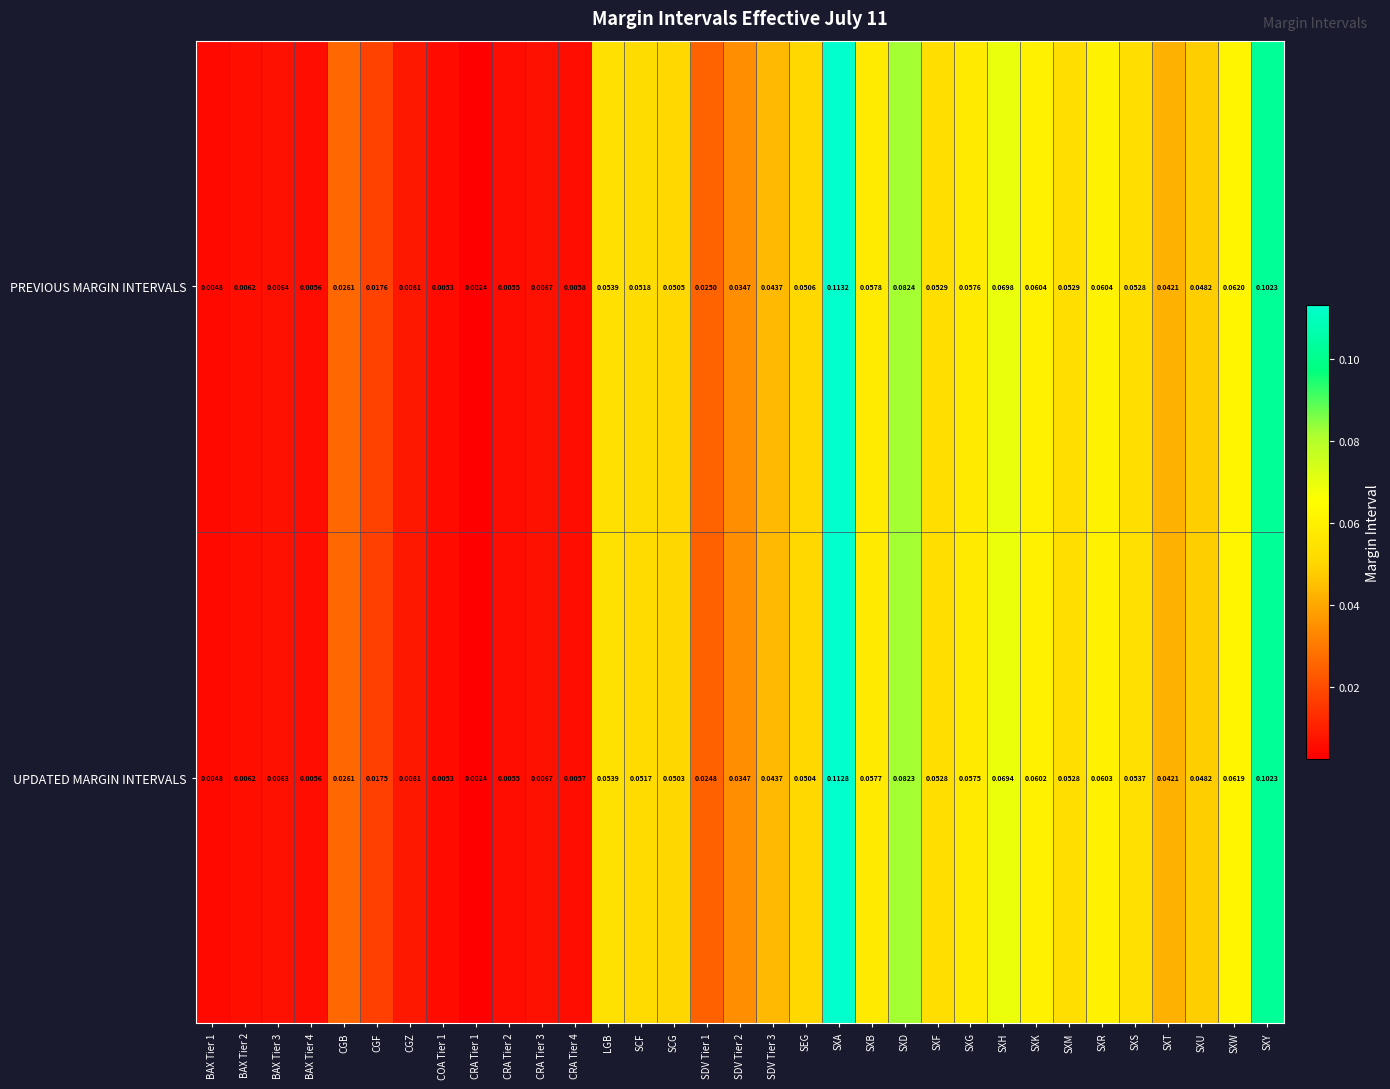

List the series in order of their overall mean, lowest first.

UPDATED MARGIN INTERVALS, PREVIOUS MARGIN INTERVALS